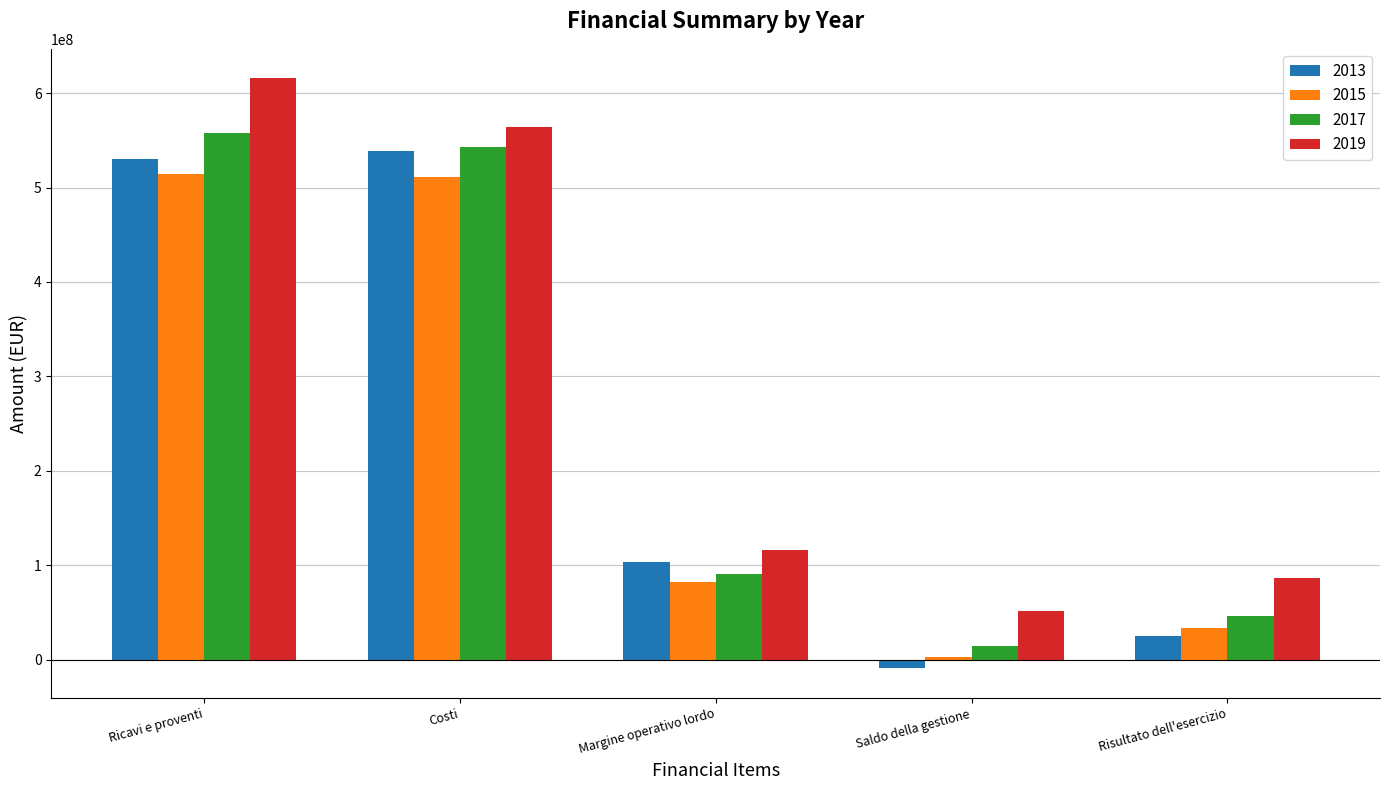

Reading left to right, list all the values displayed in this chart.

2013: 529786442.7	539118727.0	103532117.1	-9332284.3	24784071.8
2015: 514363645.6	511373975.5	82127170.8	2989670.1	33846245.9
2017: 557351798.9	543025360.3	90878655.5	14326438.6	46553659.0
2019: 615684929.2	563800565.4	116169908.3	51884363.8	86922679.1